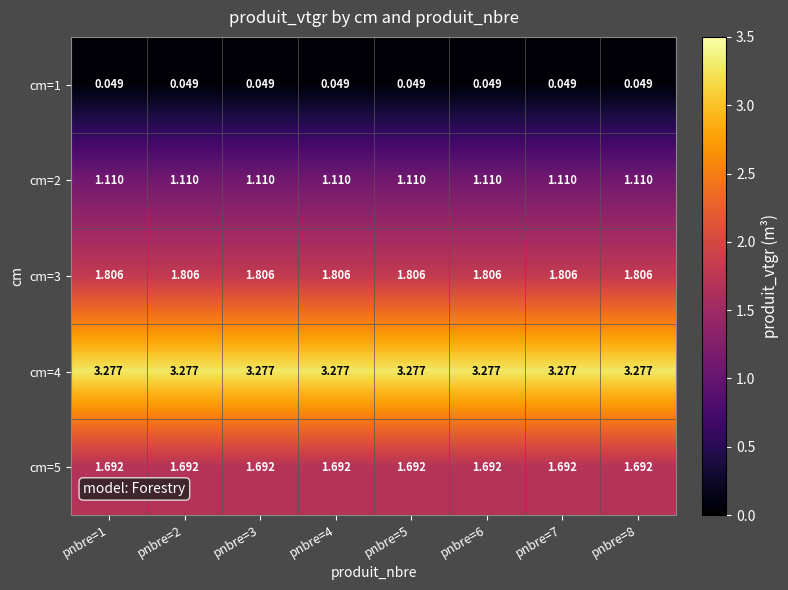

Is the value of cm=2 at pnbre=6 greater than the value of cm=5 at pnbre=1?

No